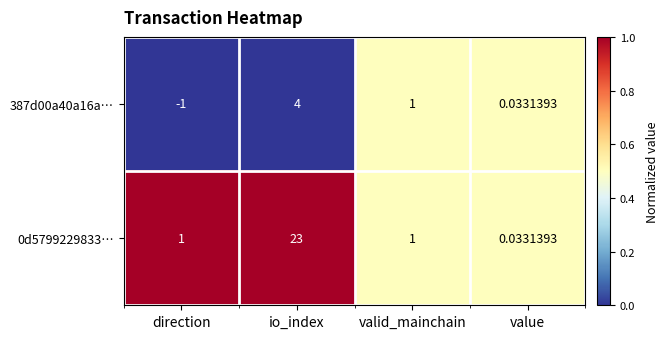

At which category does the chart reach its peak across all series?

io_index